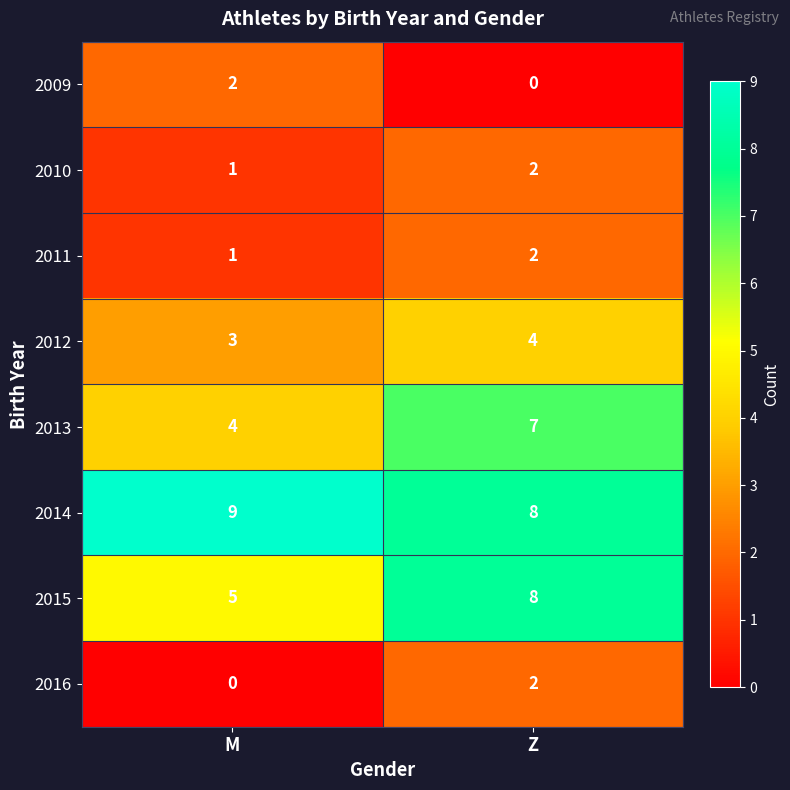

Which series has the largest total across all categories?

2014